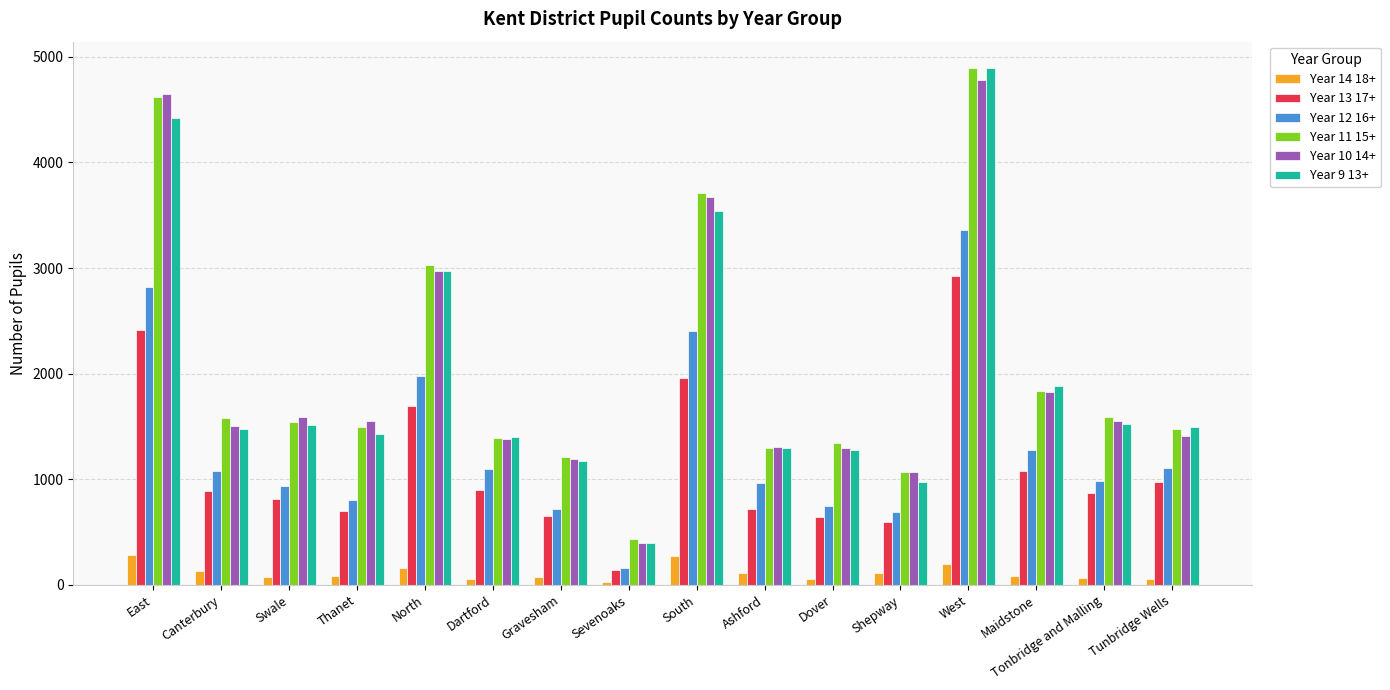

At which label does Year 14 18+ first exceed 84?

East